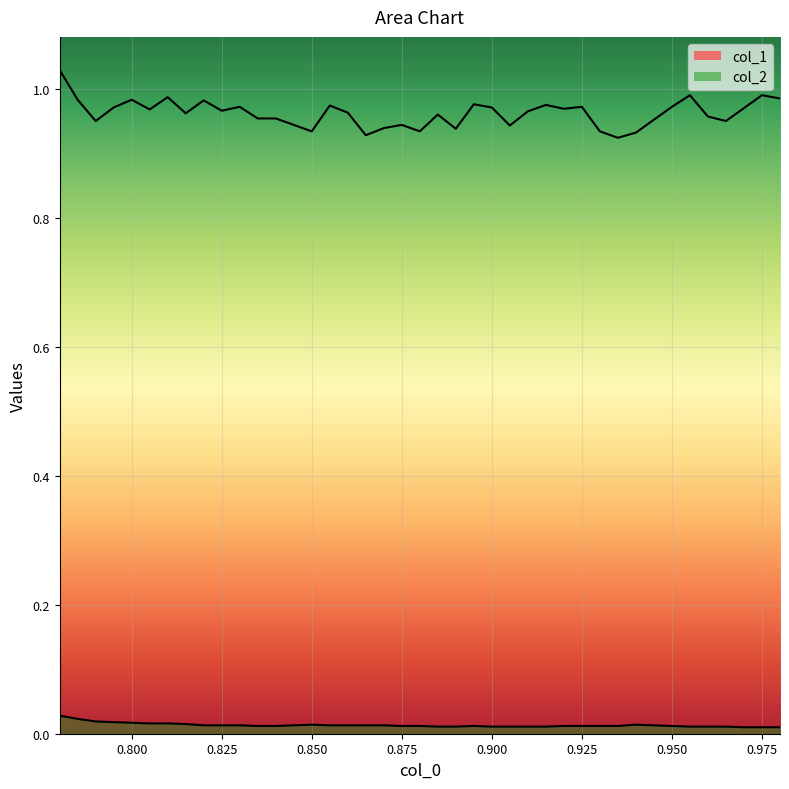

True or false: col_1 has more than 0 interior local peaks.

True